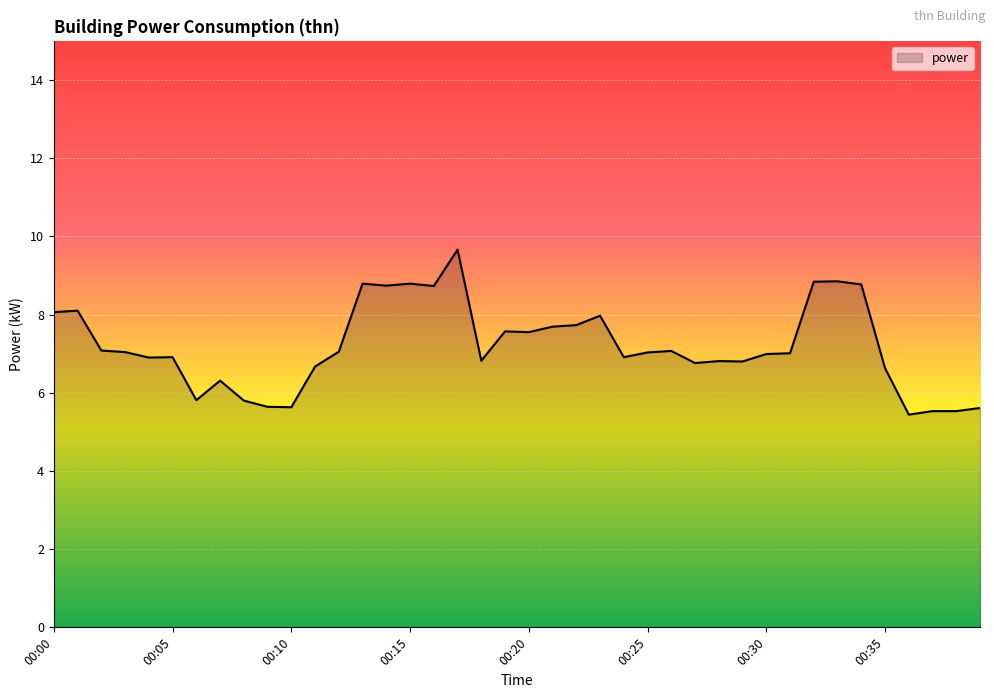

What is the greatest value displayed?

9.7